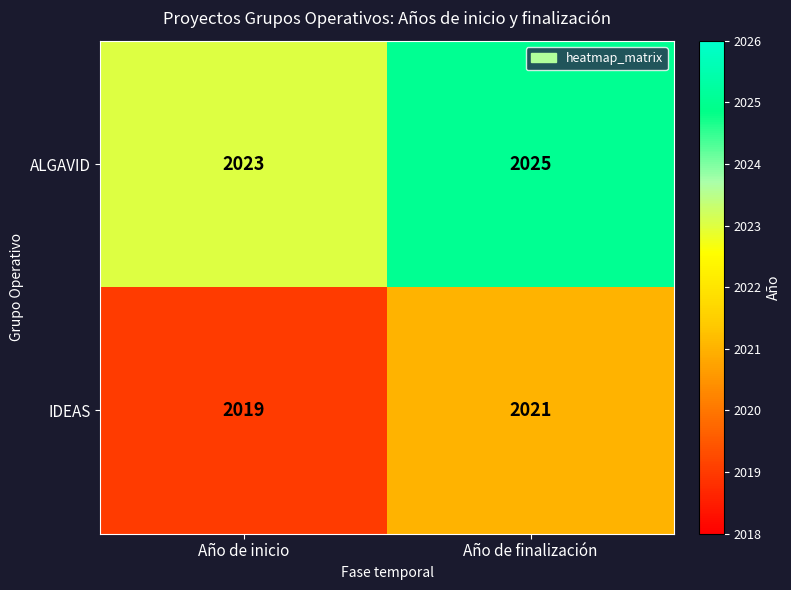

The ALGAVID series shows 2717 at Año de finalización. True or false?

False